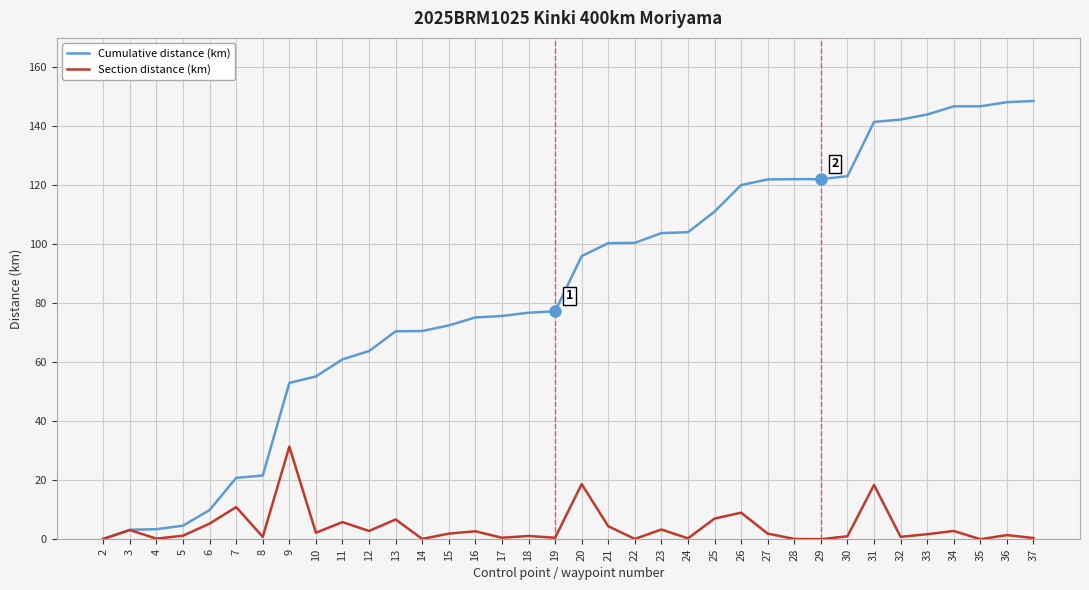

Rank the series by their average value, from lowest to highest.

Section distance (km), Cumulative distance (km)